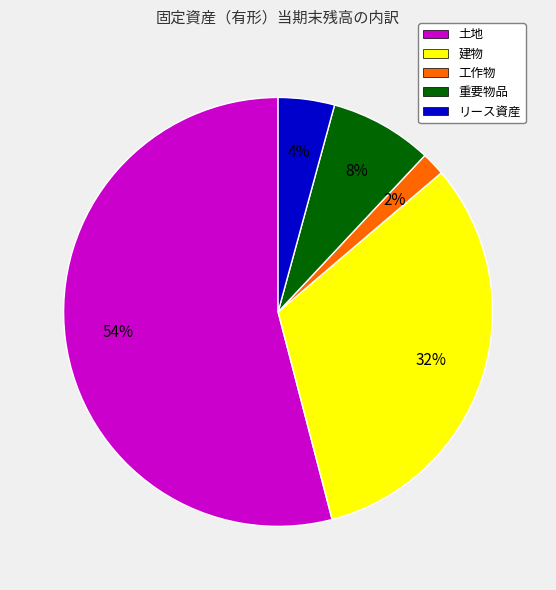

Does 建物 represent more than half of the total?

No